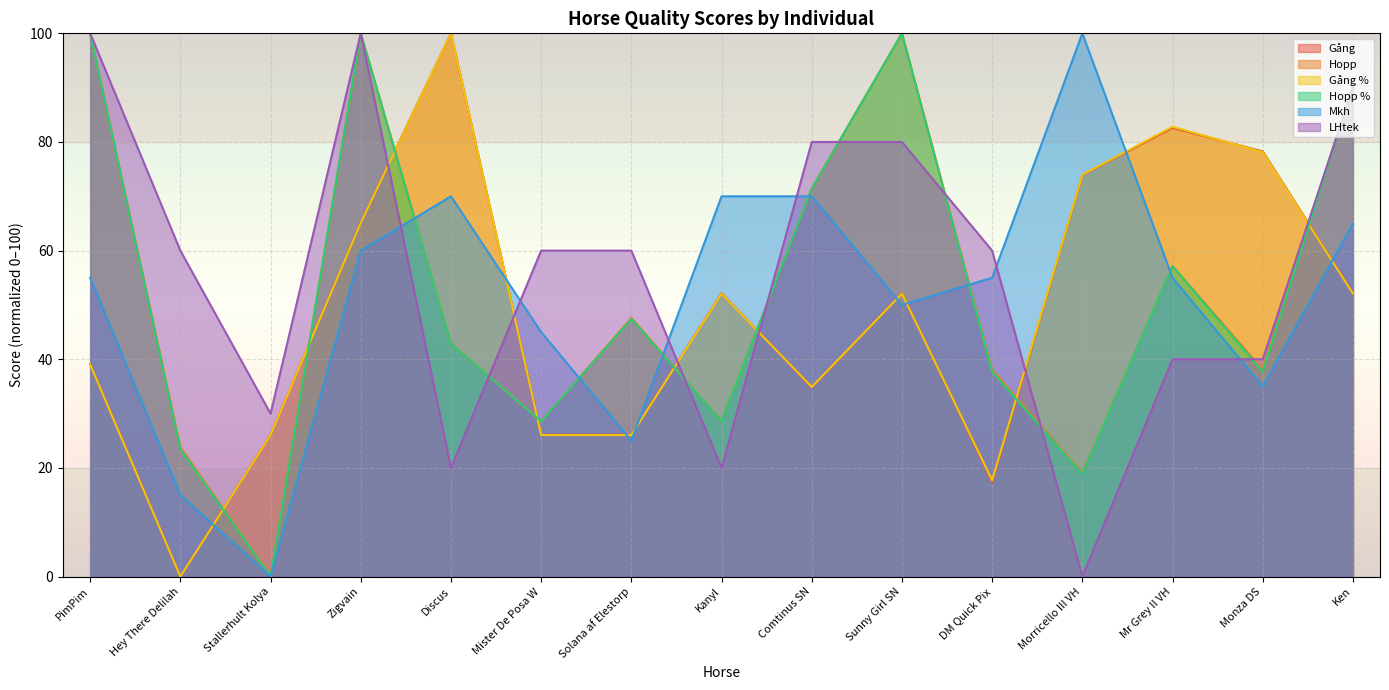

What position from the right is Kanyl?

8